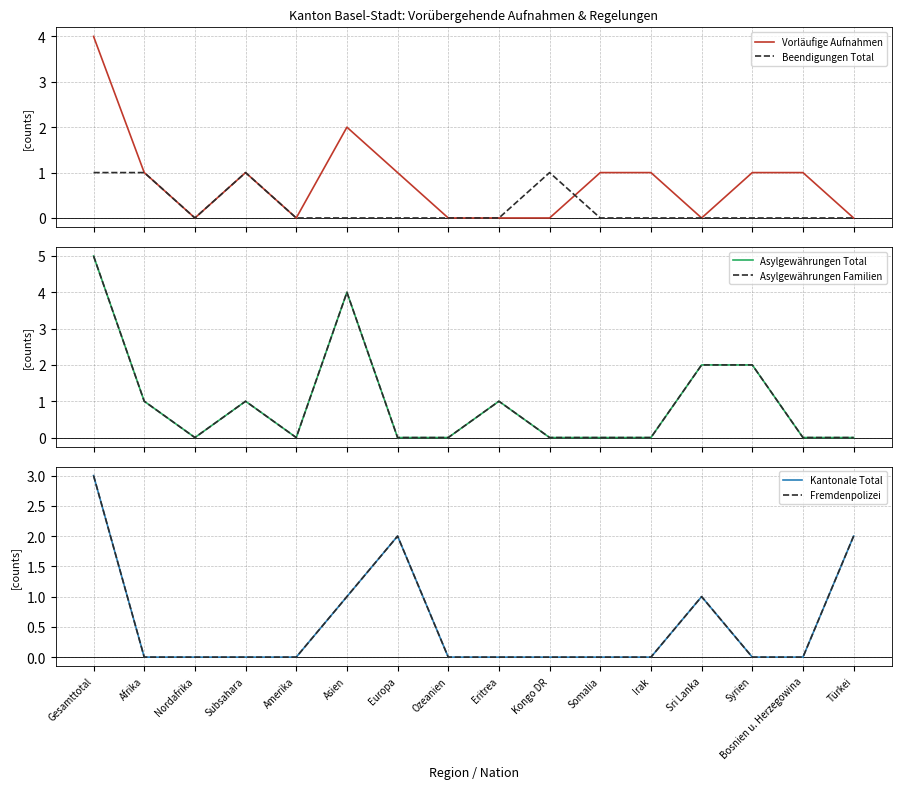

The value of Asylgewährungen Total at Amerika is 2. True or false?

False